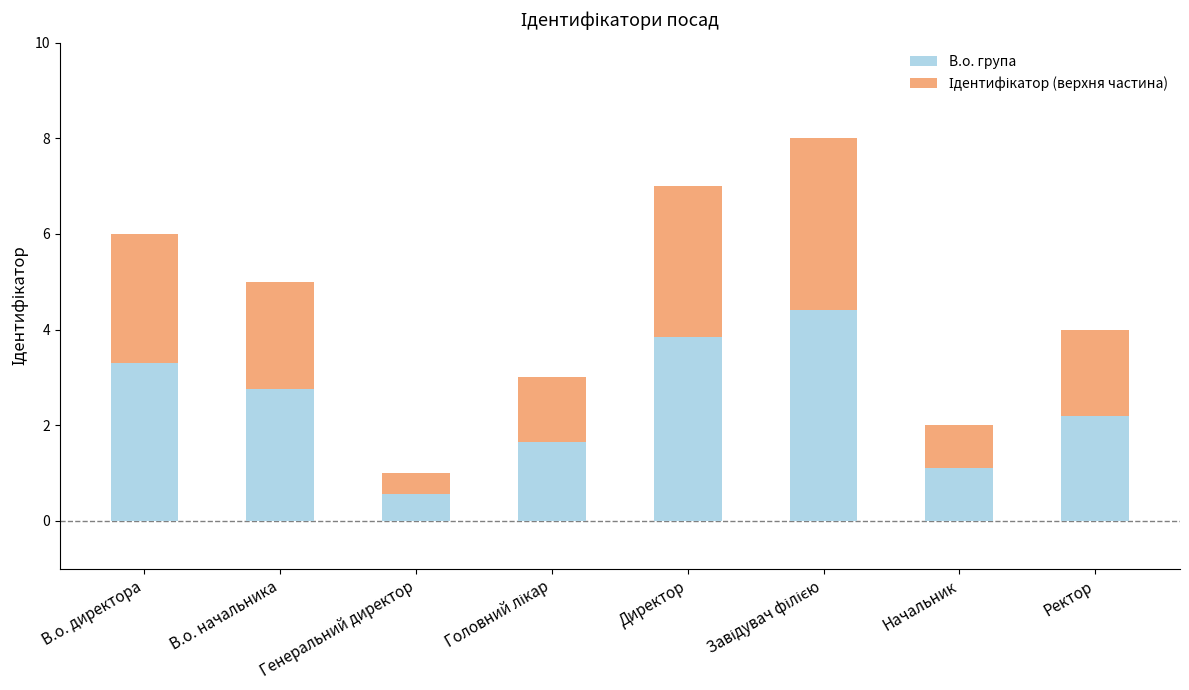

What is the total value across all series at В.о. директора?

6.0